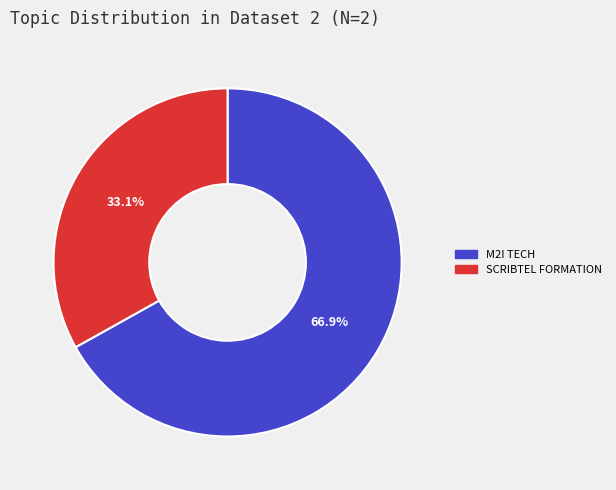

Count the number of slices in the pie.

2